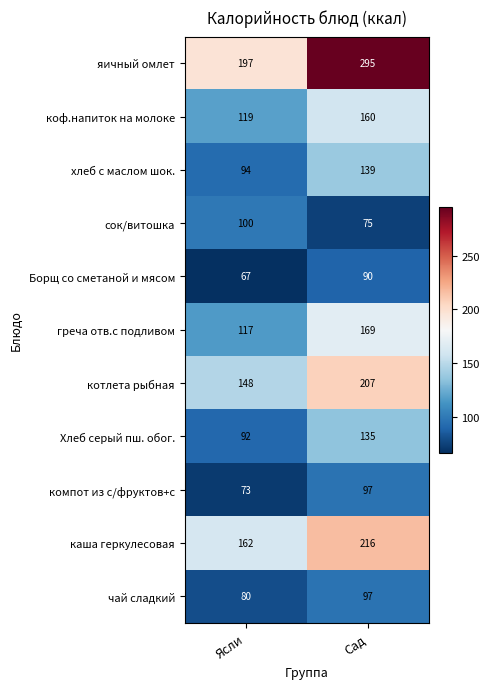

What is the total value across all series at Ясли?

1249